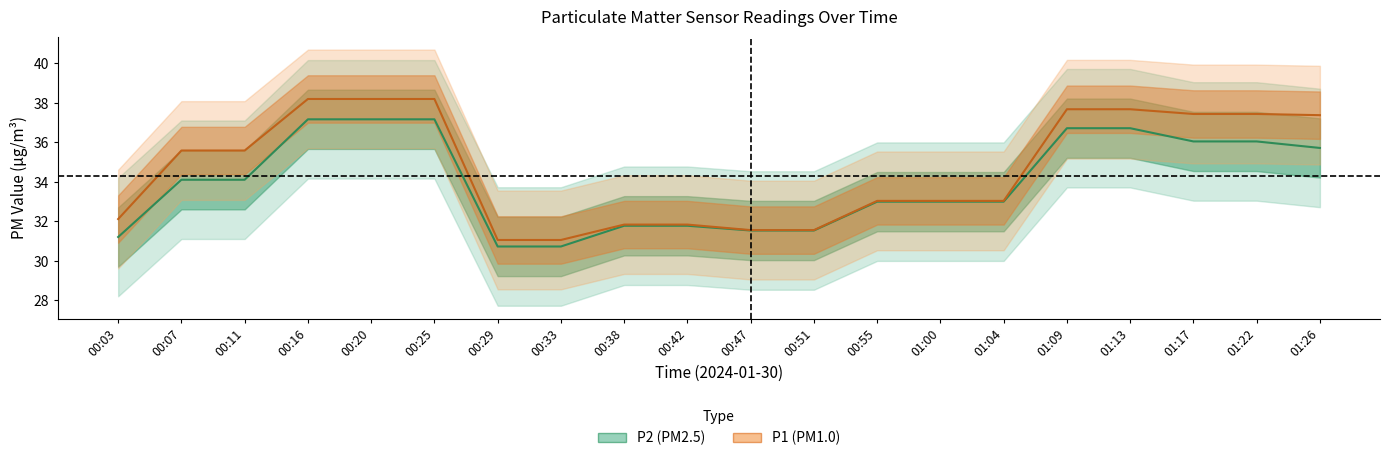

What is the sum of the P2 values at 00:07 and 01:04?

67.1